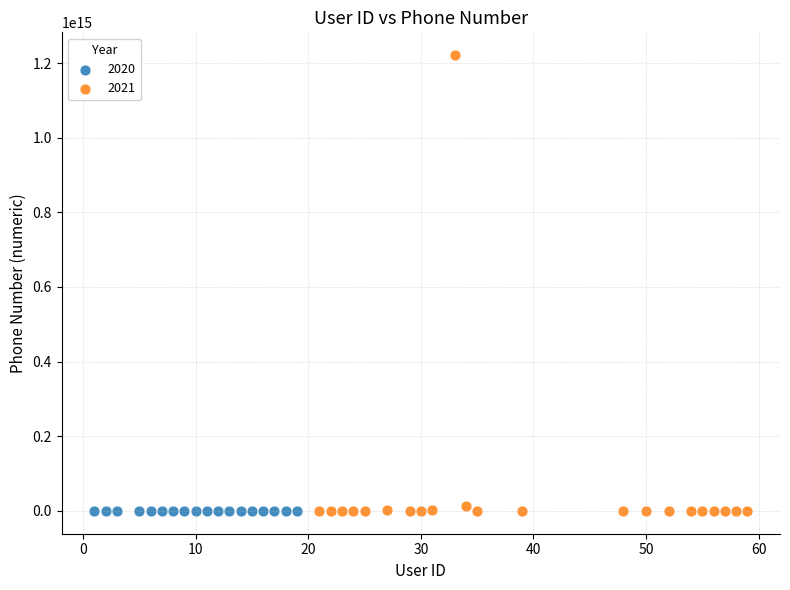

Which series contains the highest Y value?

2021